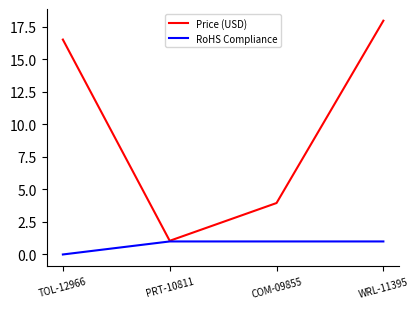

How many lines are shown in the chart?

2